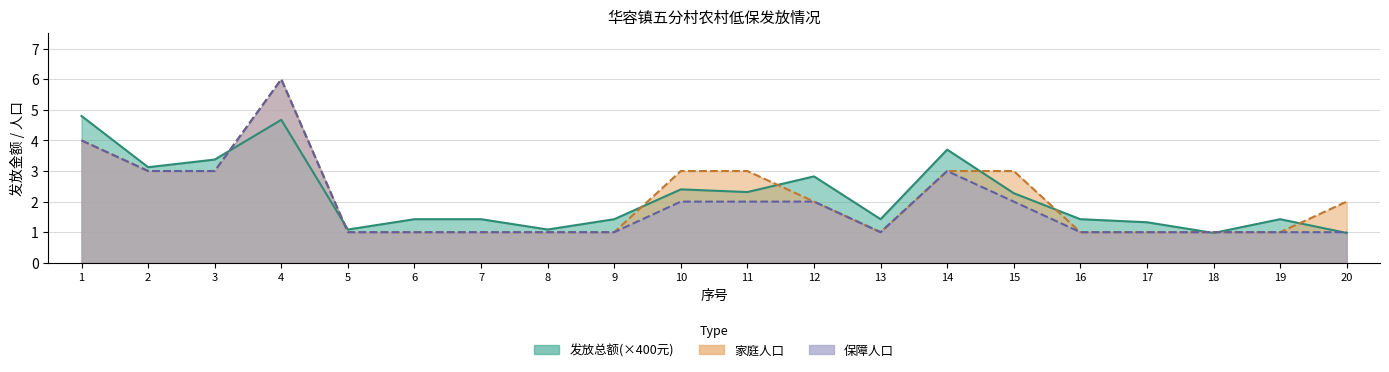

The value of 发放总额 at 18 is 0.2. True or false?

False